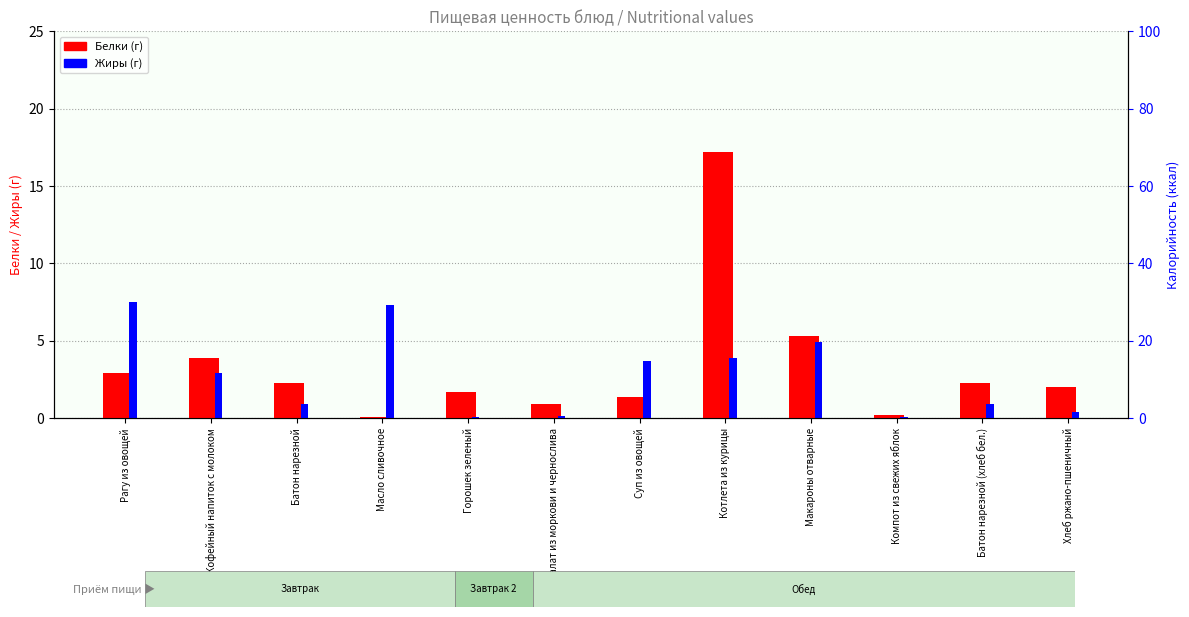

What is the value of the Жиры bar at the 4th from the left?

7.3